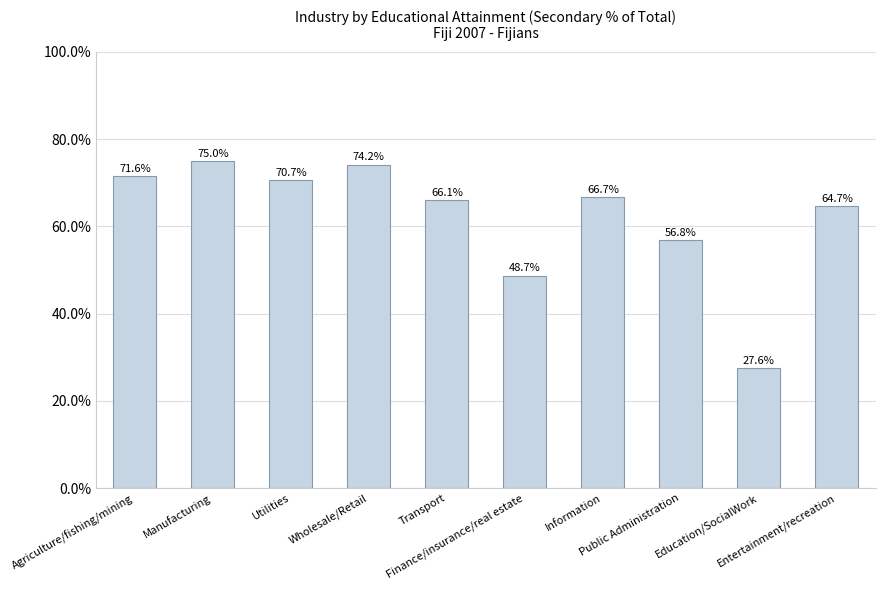

What is the label of the 8th bar from the left?

Public Administration